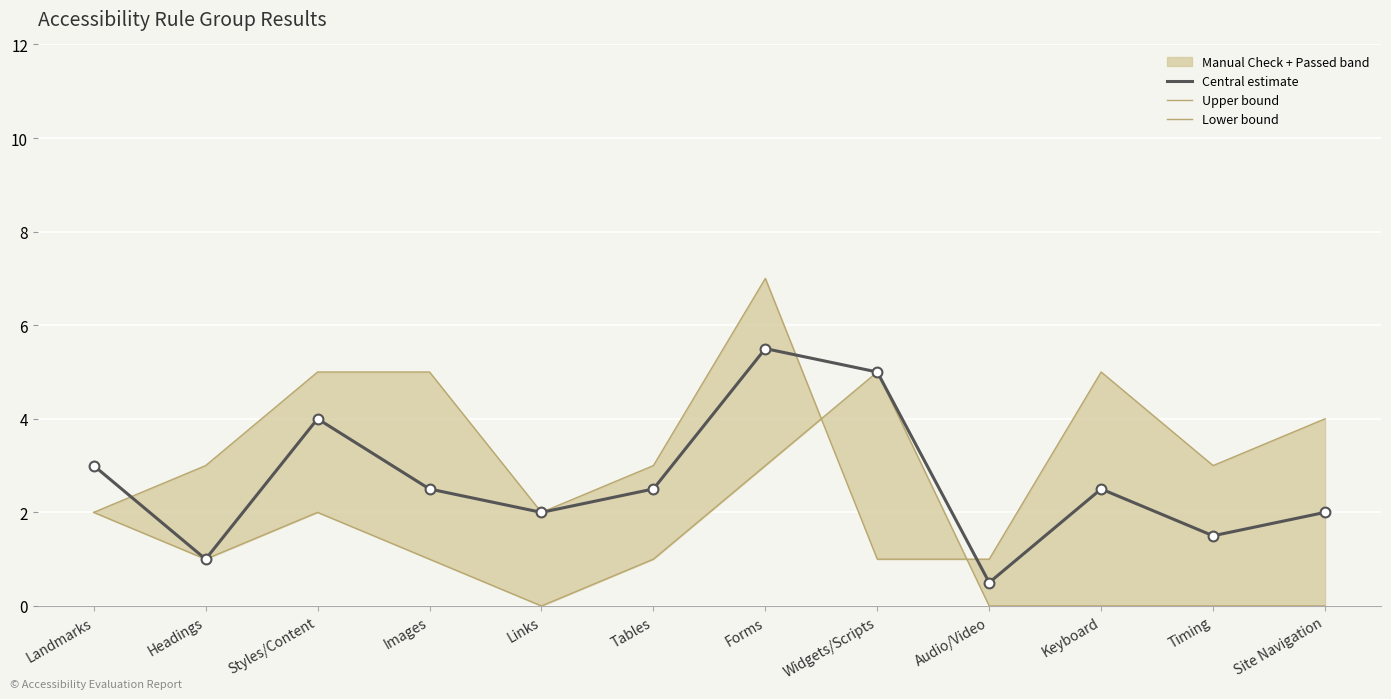

At which category is the sum across all series the highest?

Forms